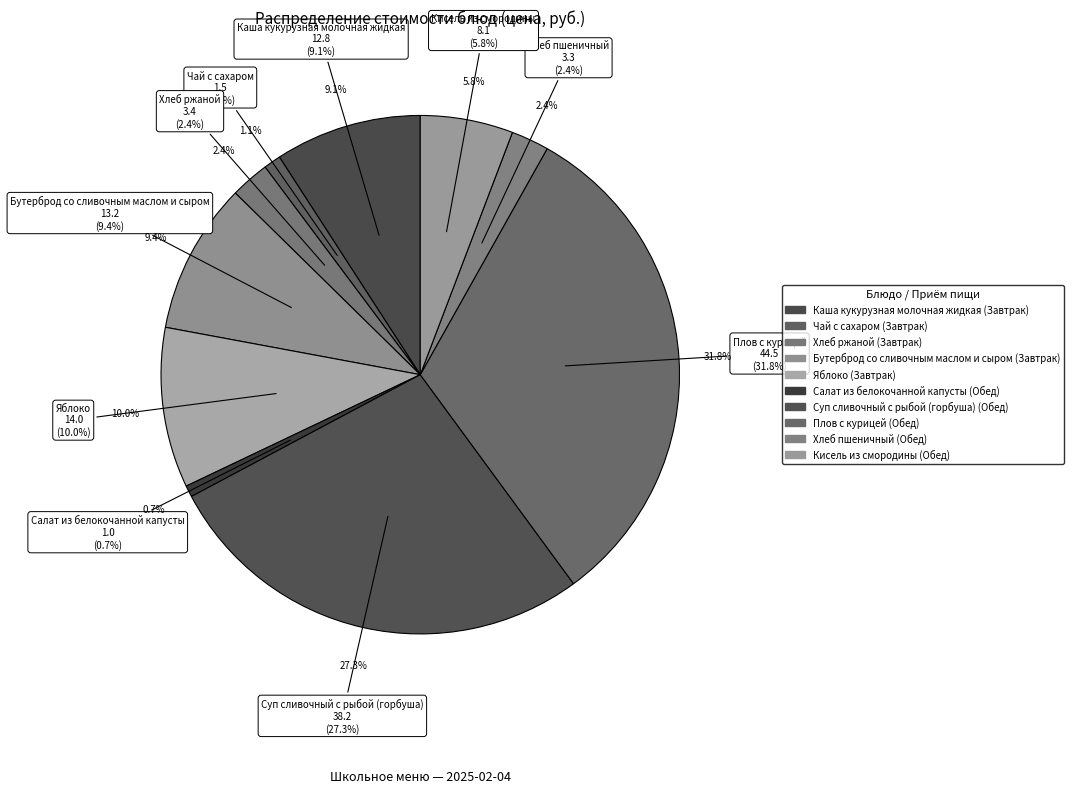

Rank the categories by value from lowest to highest.

Салат из белокочанной капусты, Чай с сахаром, Хлеб пшеничный, Хлеб ржаной, Кисель из смородины, Каша кукурузная молочная жидкая, Бутерброд со сливочным маслом и сыром, Яблоко, Суп сливочный с рыбой (горбуша), Плов с курицей